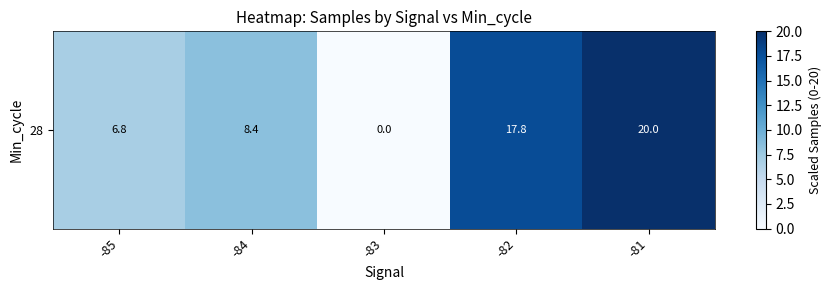

At which category does the chart reach its minimum across all series?

-83